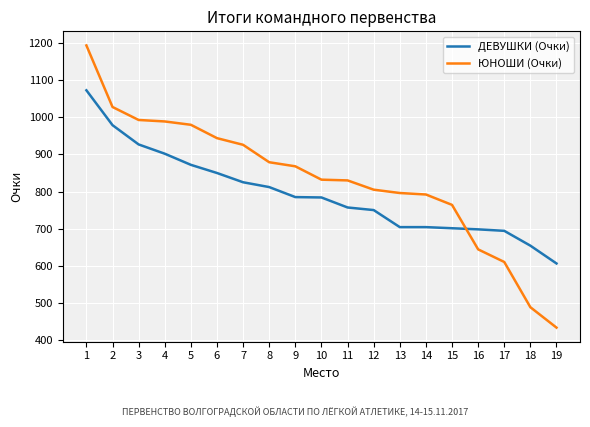

What is the smallest value displayed?

433